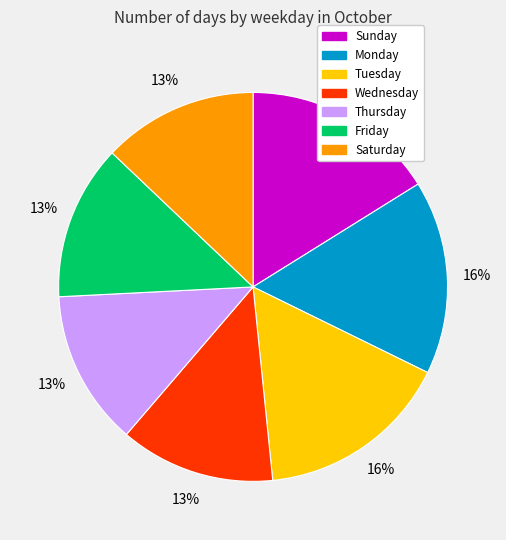

Does Wednesday account for over 50% of the chart?

No